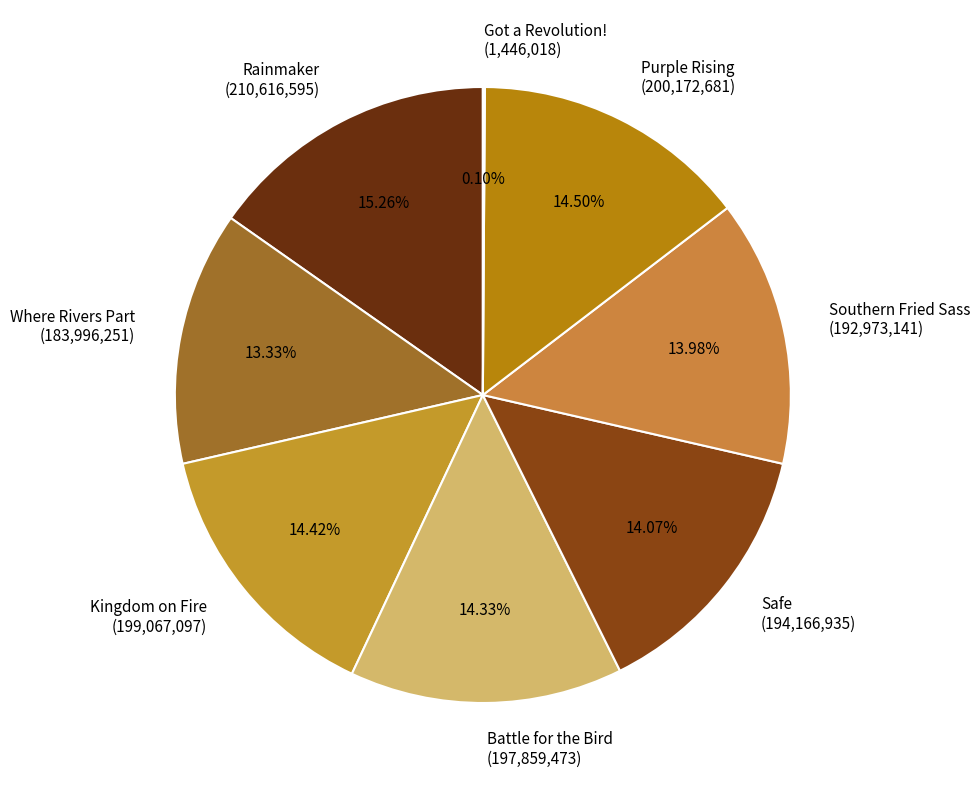

Is Purple Rising the majority of the pie?

No